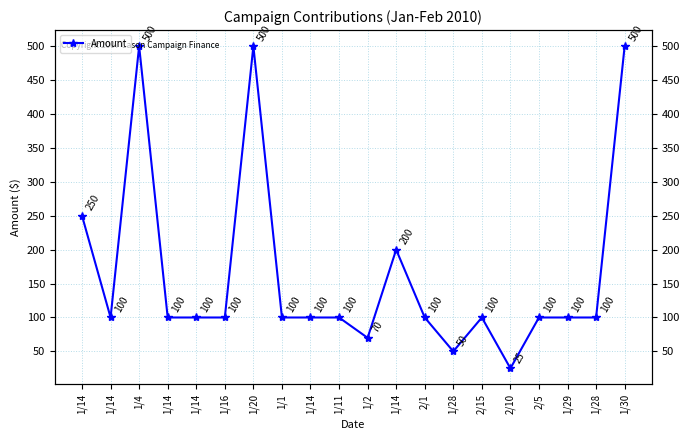

At which label is the value closest to 262?

1/14